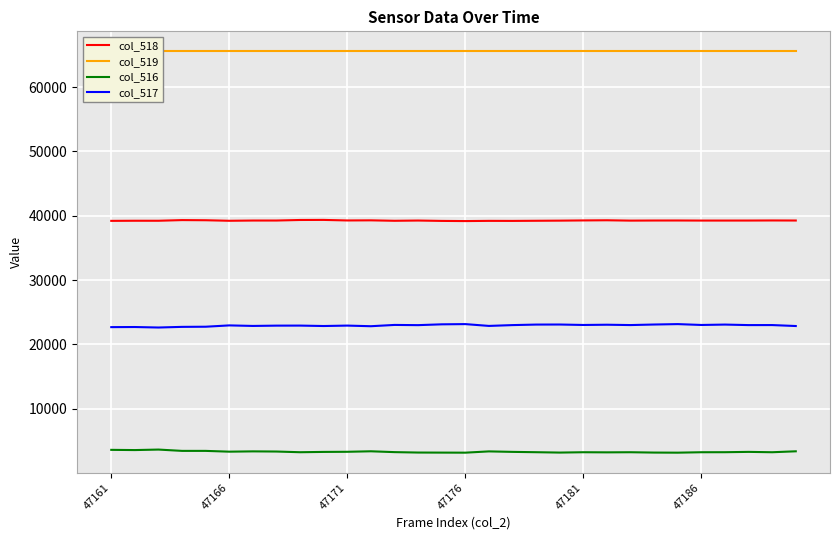

What is the difference between the maximum and minimum values in the col_518 series?

180